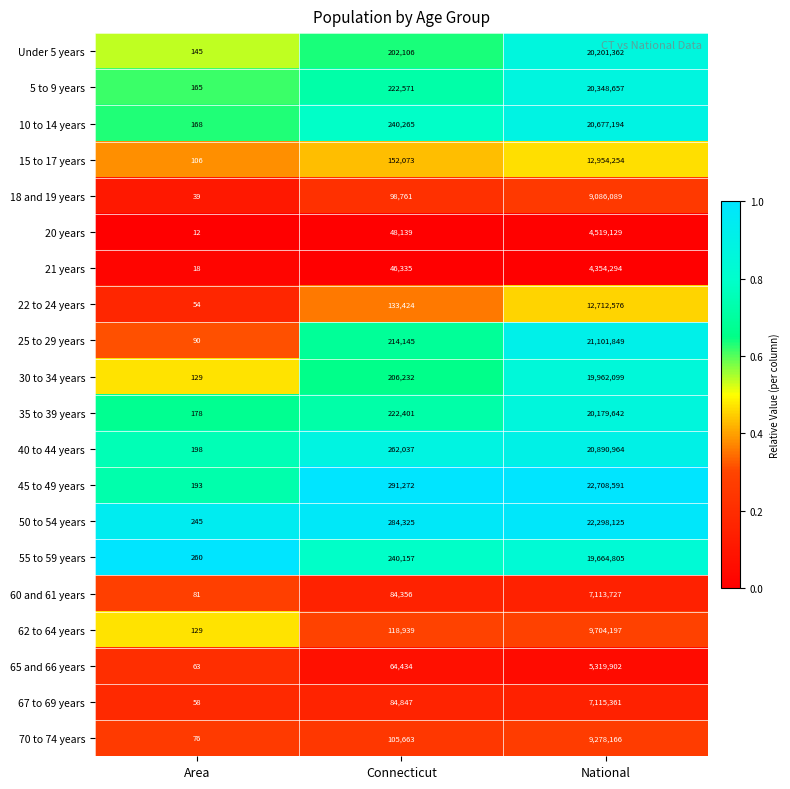

At which category is the sum across all series the highest?

National